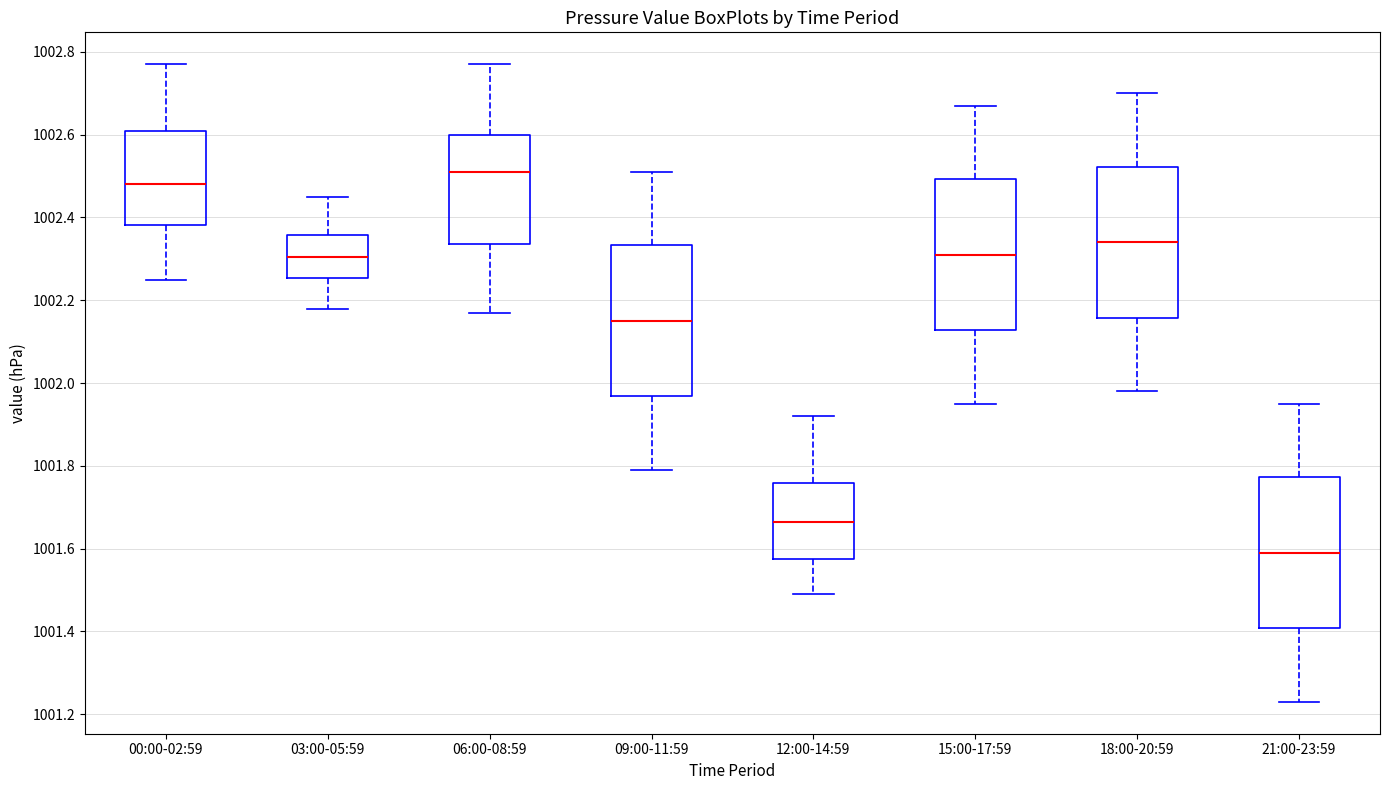

Which box's median line is the highest?

06:00-08:59